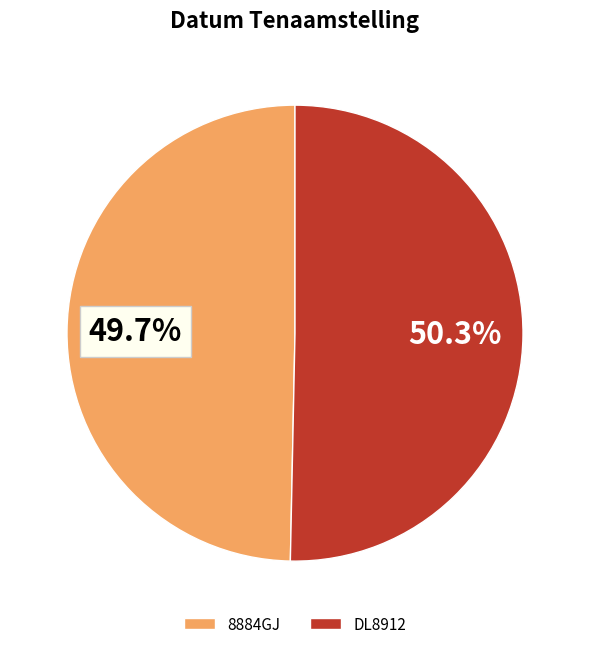

What is the ratio of the value at 8884GJ to the value at DL8912?

1.0